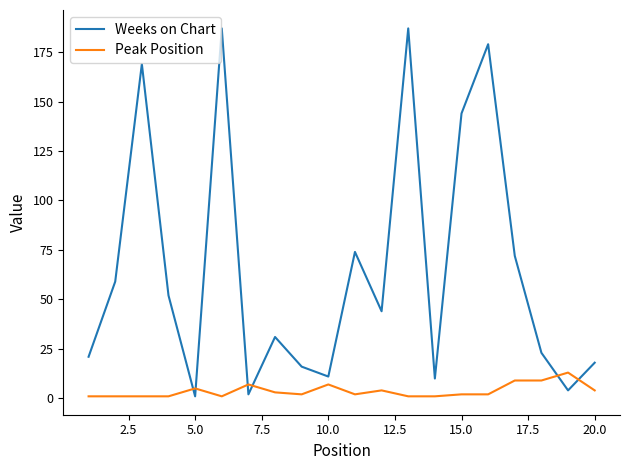

Rank the series by their maximum value, from lowest to highest.

Peak Position, Weeks on Chart